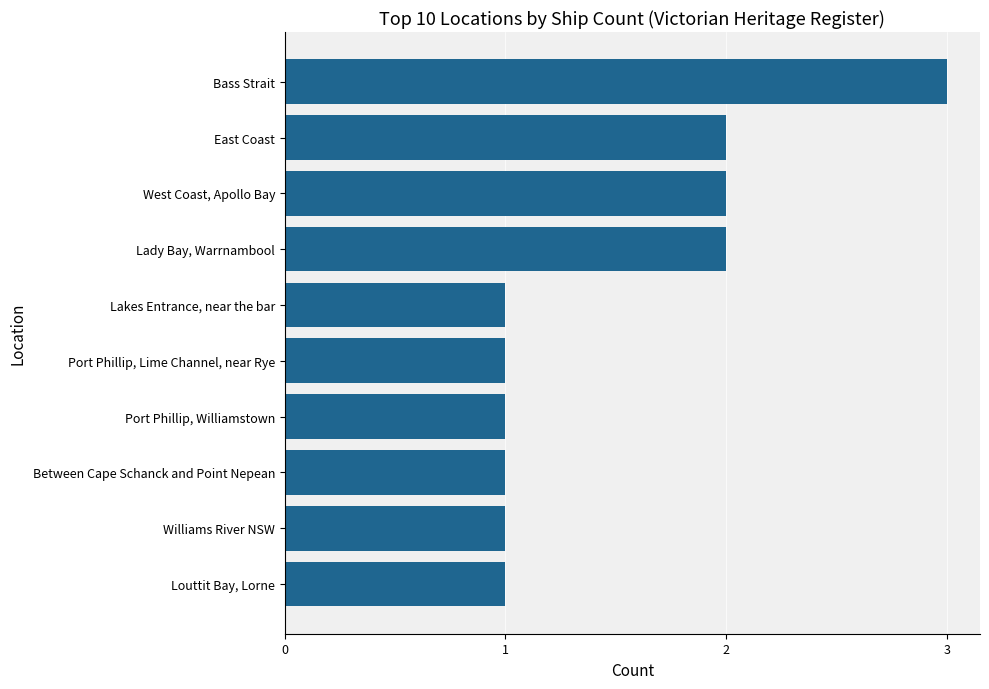

Count the number of categories in the chart.

10